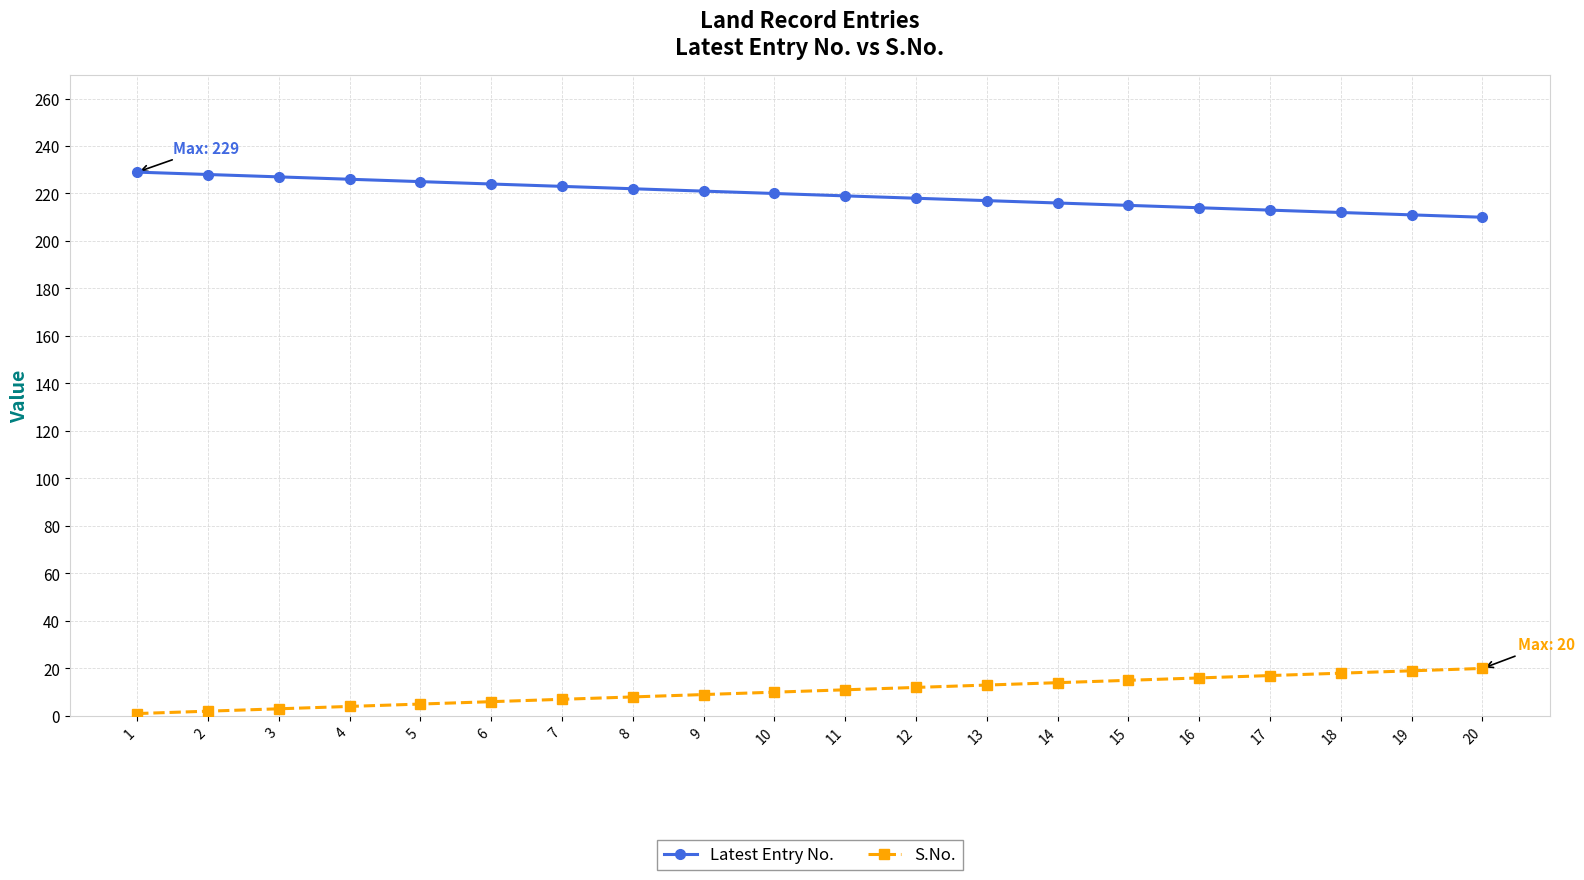

The value of Latest Entry No. at 13 is 217. True or false?

True